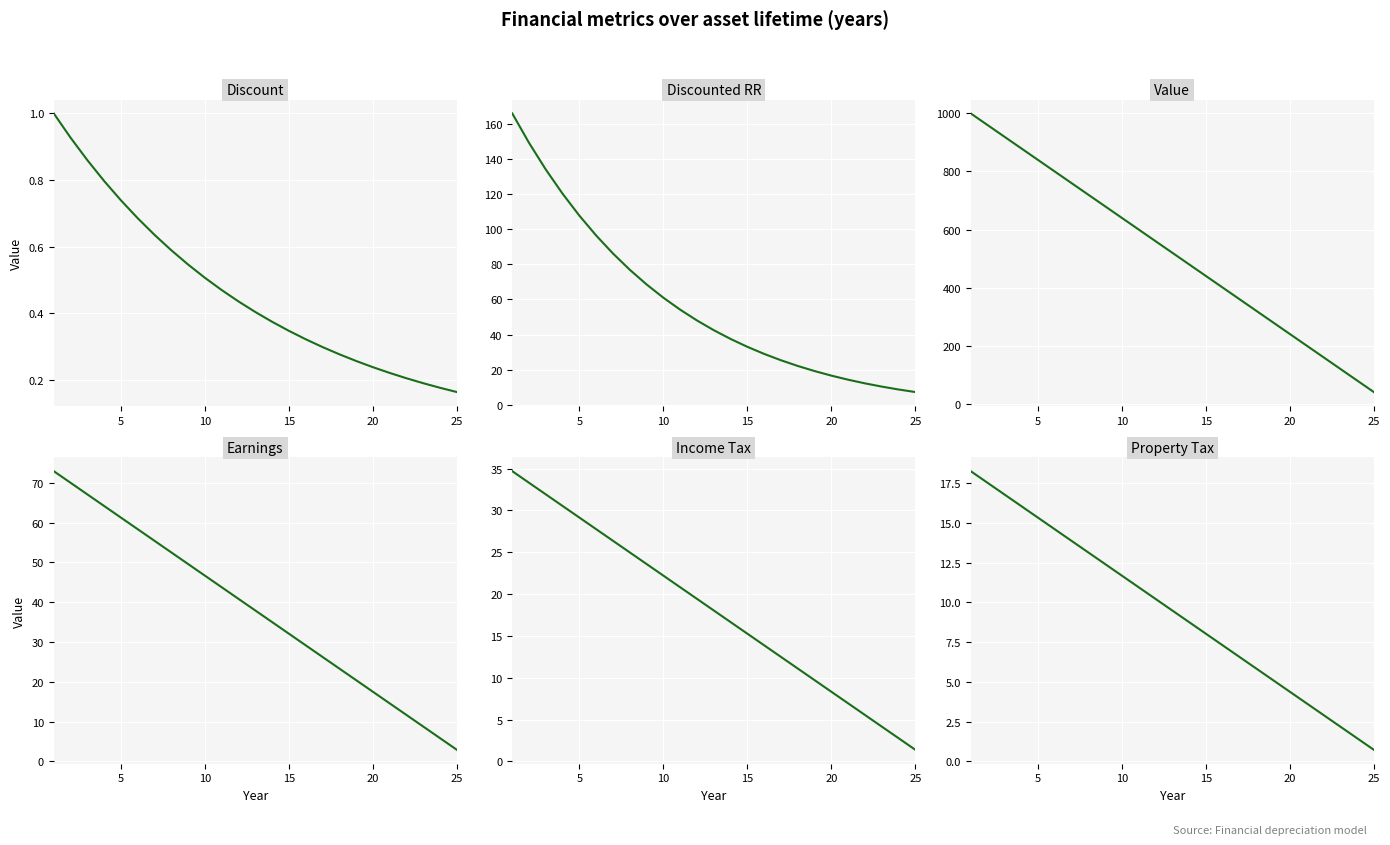

Between 10 and 10, which series saw the biggest shift?

Value